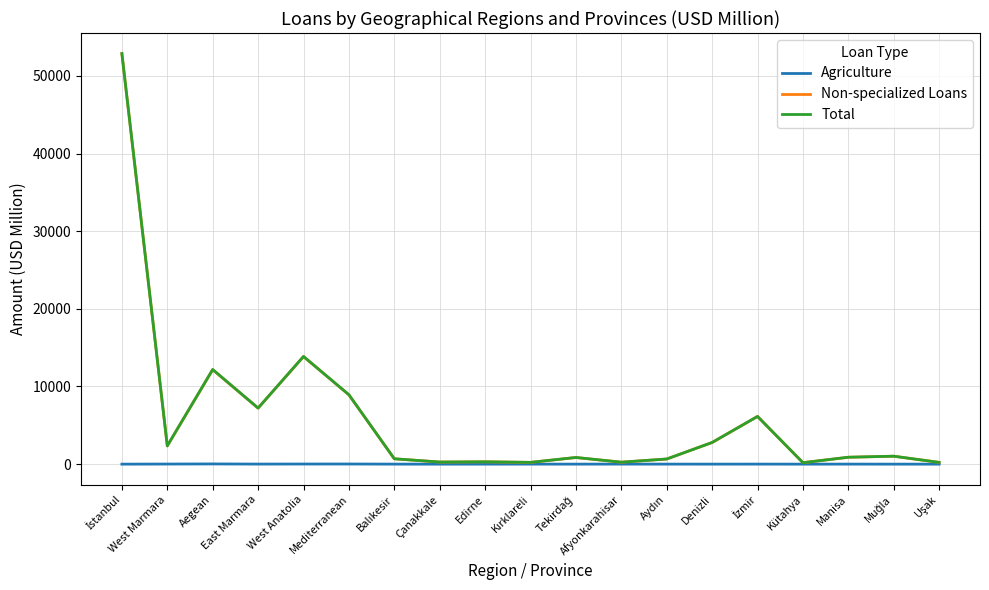

True or false: Non-specialized Loans and Total cross at least once.

False